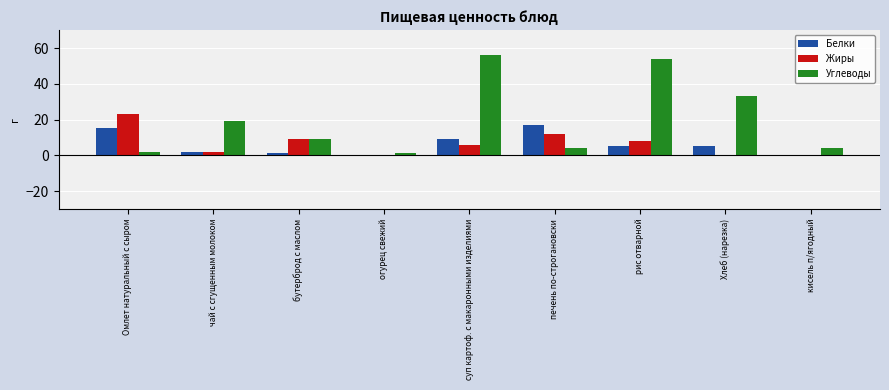

Is the value of Углеводы at Хлеб (нарезка) greater than the value of Белки at печень по-строгановски?

Yes